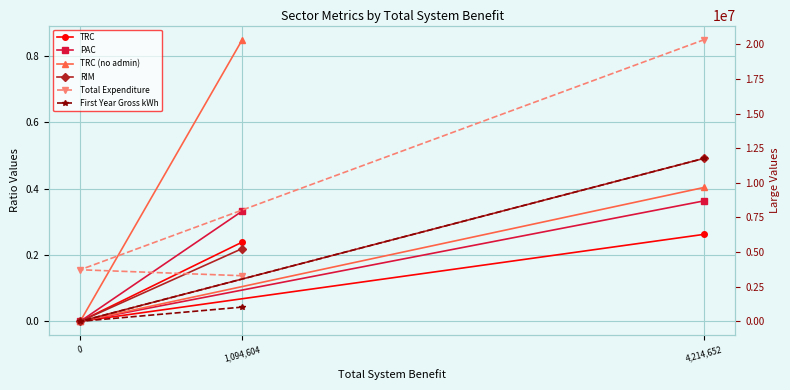

Reading left to right, list all the values displayed in this chart.

TRC: 0.2	0.0	0.3
PAC: 0.3	0.0	0.4
TRC (no admin): 0.8	0.0	0.4
RIM: 0.2	0.0	0.5
Total Expenditure: 3294133.0	3725161.0	20346893.0
First Year Gross kWh: 1028050.0	0.0	11776785.0